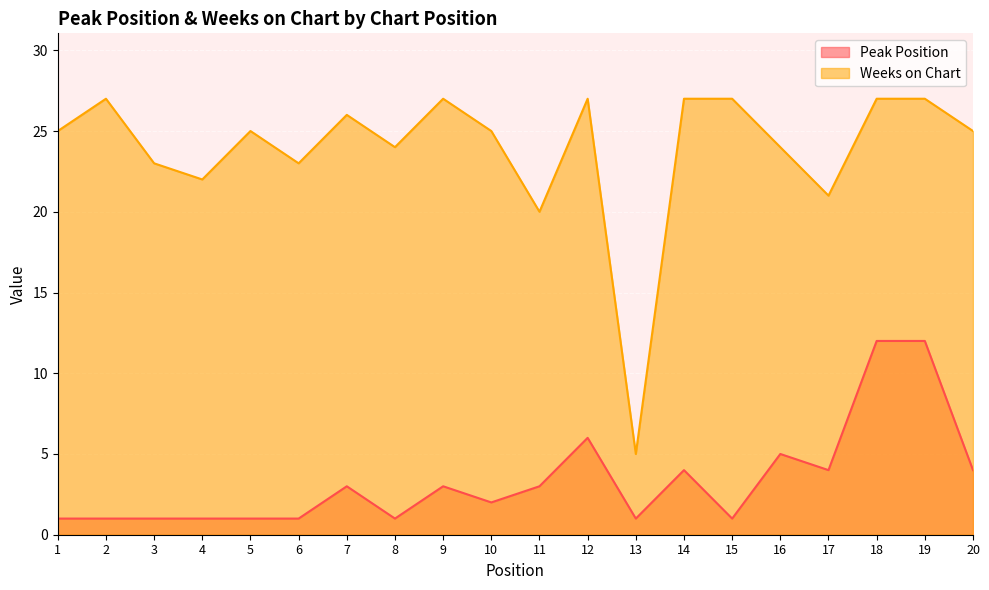

What is the spread (max minus min) of values at 3?

22